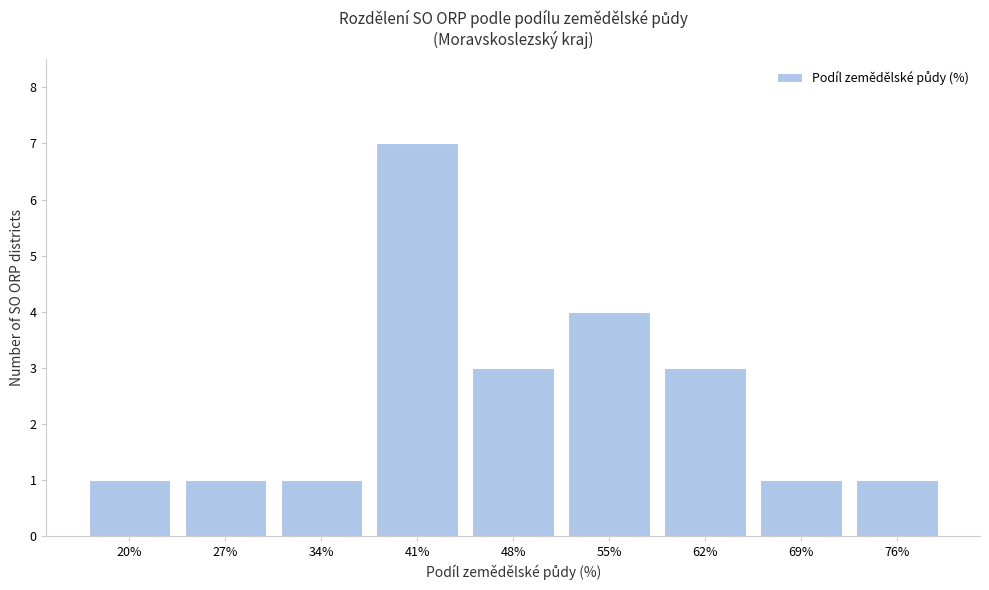

Reading right to left, extract all data points from this chart.

76%=1	69%=1	62%=3	55%=4	48%=3	41%=7	34%=1	27%=1	20%=1